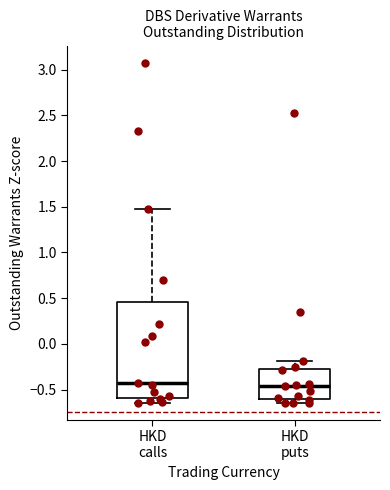

Reading left to right, read every box against the y-axis: the position of its median line, the range the box covers, and the ends of its whiskers. The values are not printed on the chart, so give them approximately, as read against the axis.

HKD calls: median -0.45, box -0.60 to 0.45, whiskers -0.65 to 1.45
HKD puts: median -0.45, box -0.60 to -0.25, whiskers -0.65 to -0.20